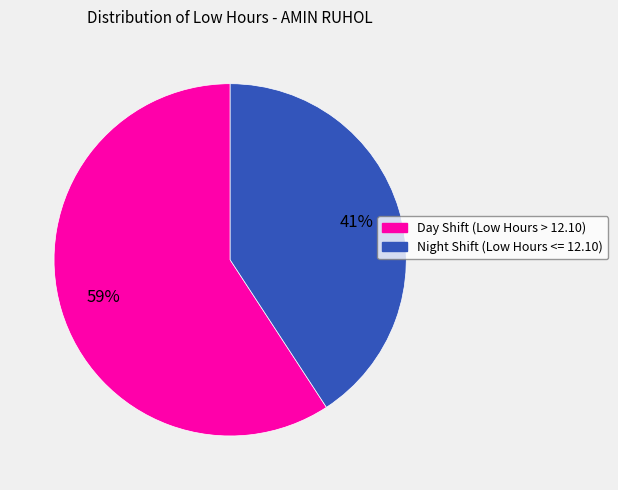

Is there a majority slice in this chart?

Yes